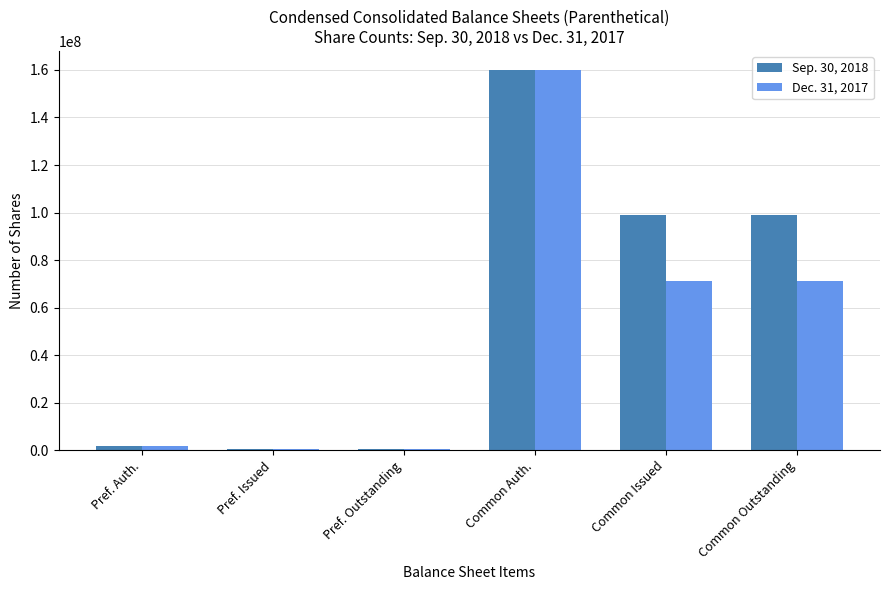

Which series has the largest total across all categories?

Sep. 30, 2018